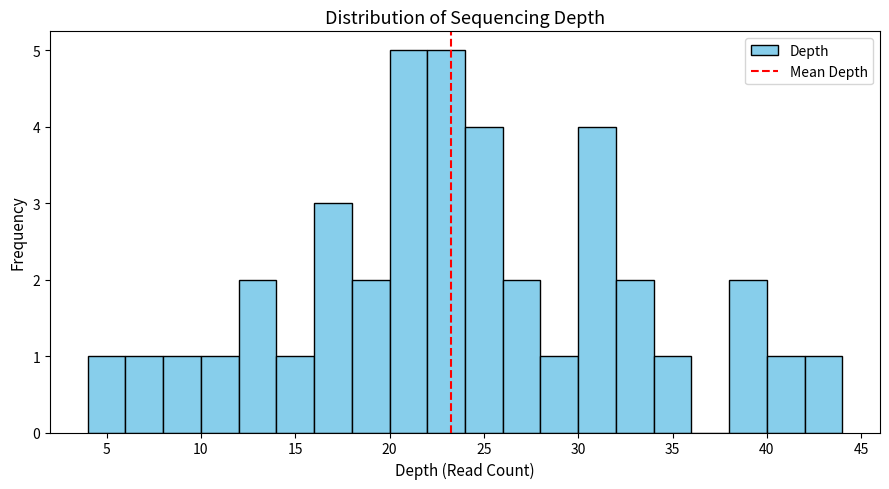

Reading left to right, transcribe this chart: for each bar, give the range it covers on the x-axis and its height. The values are not printed on the chart, so give them approximately, as read against the axis.

4 to 6: 1
6 to 8: 1
8 to 10: 1
10 to 12: 1
12 to 14: 2
14 to 16: 1
16 to 18: 3
18 to 20: 2
20 to 22: 5
22 to 24: 5
24 to 26: 4
26 to 28: 2
28 to 30: 1
30 to 32: 4
32 to 34: 2
34 to 36: 1
36 to 38: 0
38 to 40: 2
40 to 42: 1
42 to 44: 1